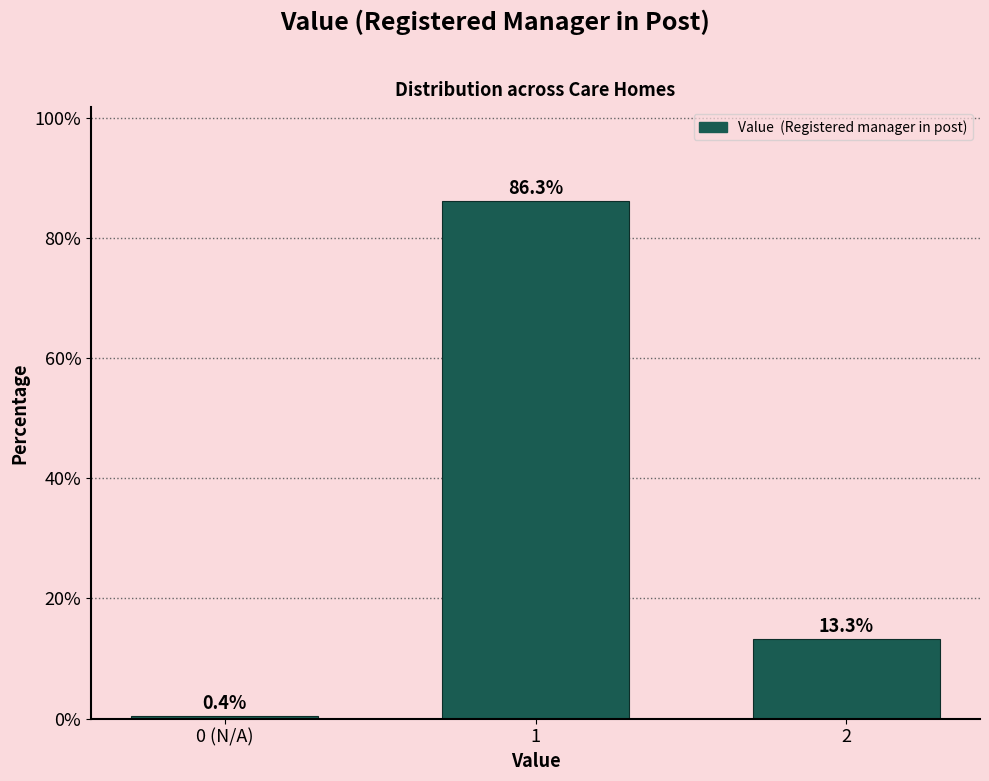

Reading right to left, extract all data points from this chart.

2=13.3	1=86.3	0 (N/A)=0.4